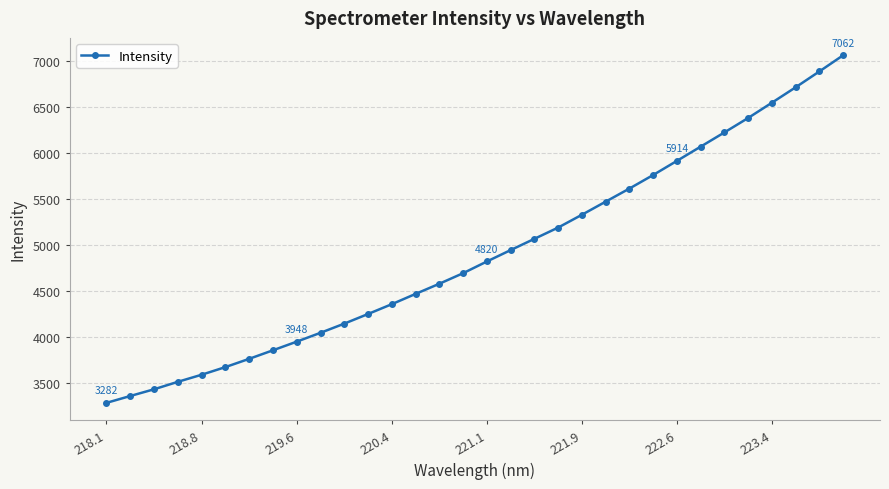

What is the difference between the maximum and minimum values?

3780.0